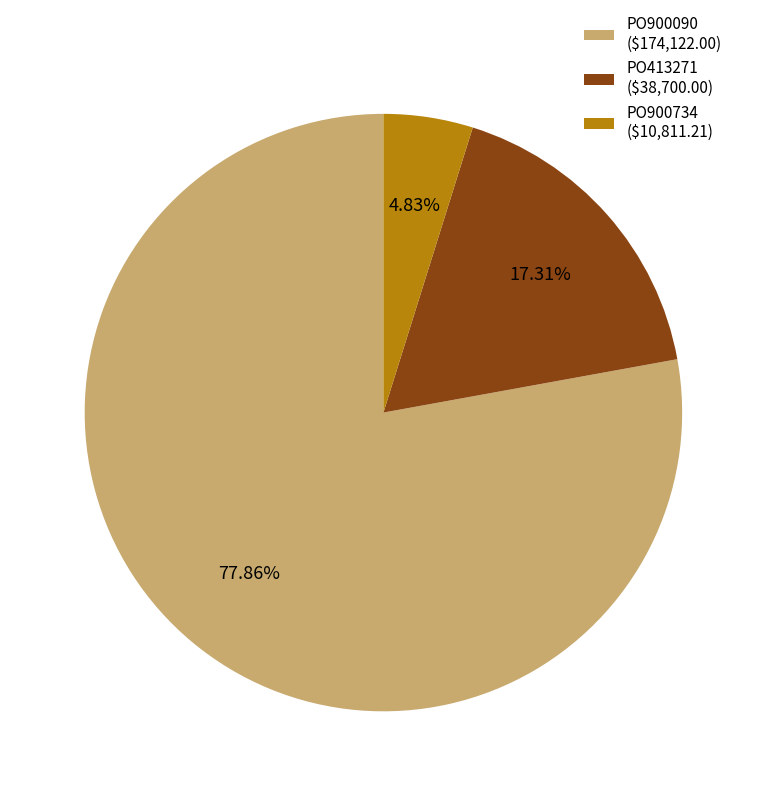

Is there any slice that represents more than half of the pie?

Yes